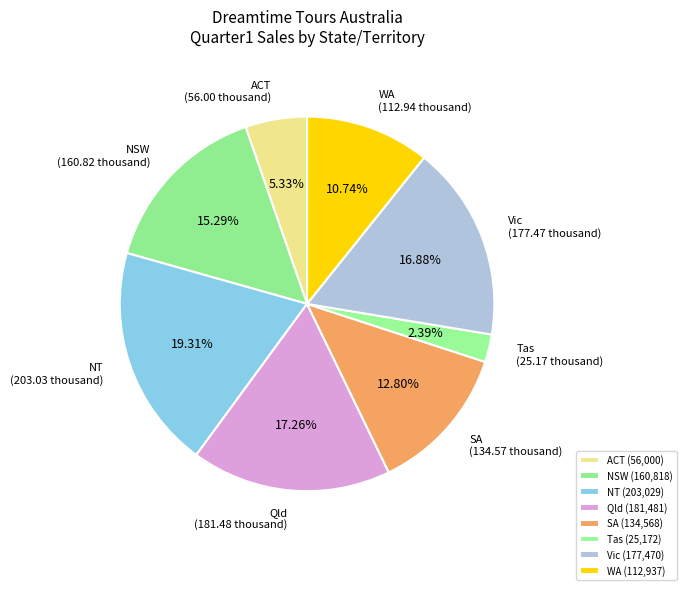

Rank the categories by value from highest to lowest.

NT, Qld, Vic, NSW, SA, WA, ACT, Tas